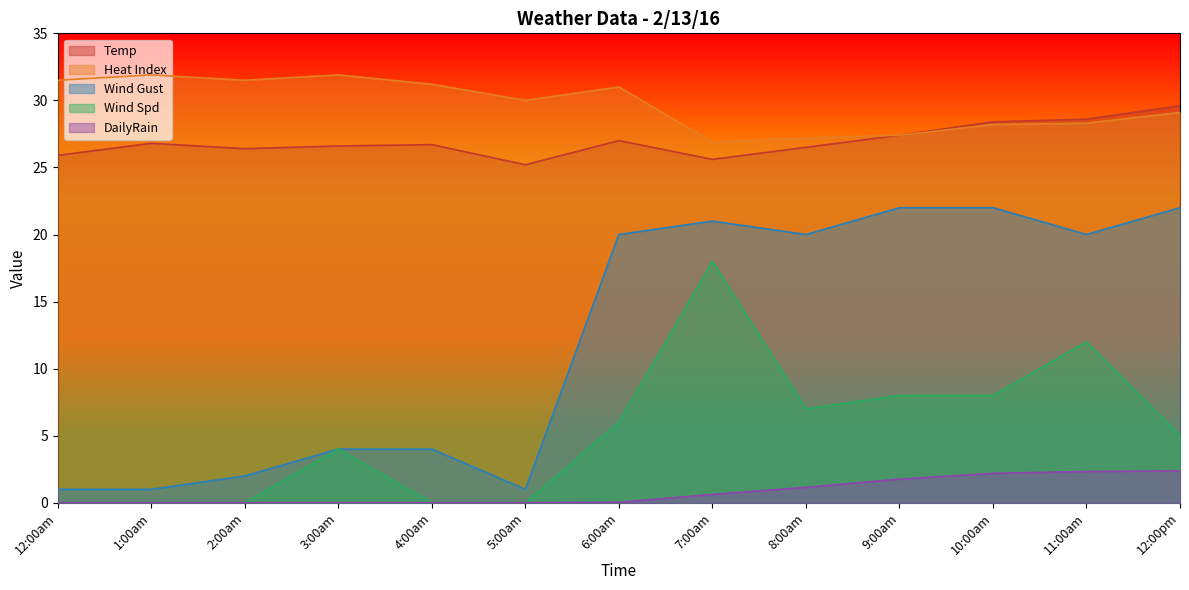

What are all the series names shown in the legend?

Temp, Heat Index, Wind Gust, Wind Spd, DailyRain